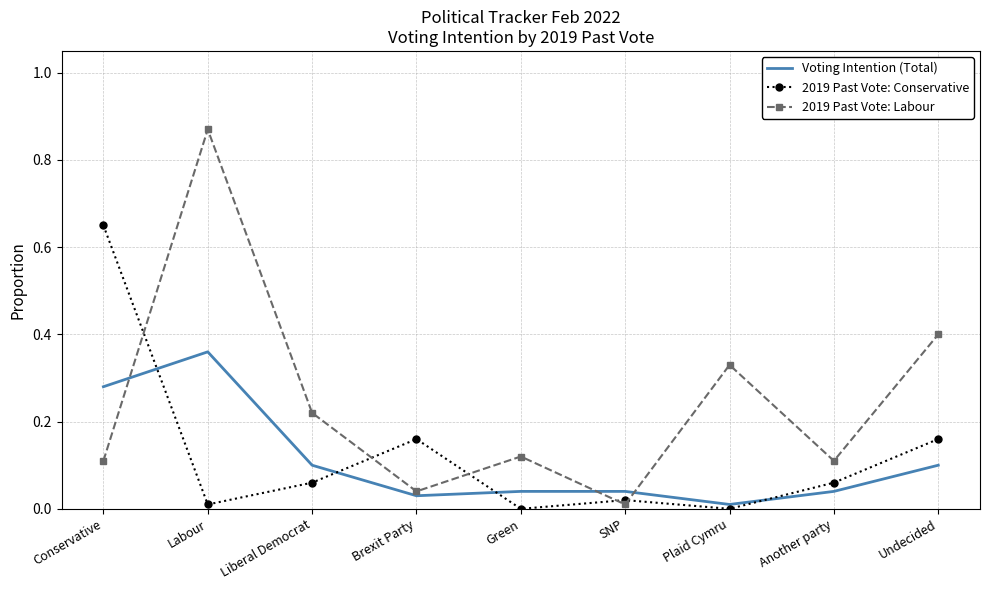

After their last crossing, which series has the higher values: 2019 Past Vote: Conservative or Voting Intention (Total)?

2019 Past Vote: Conservative